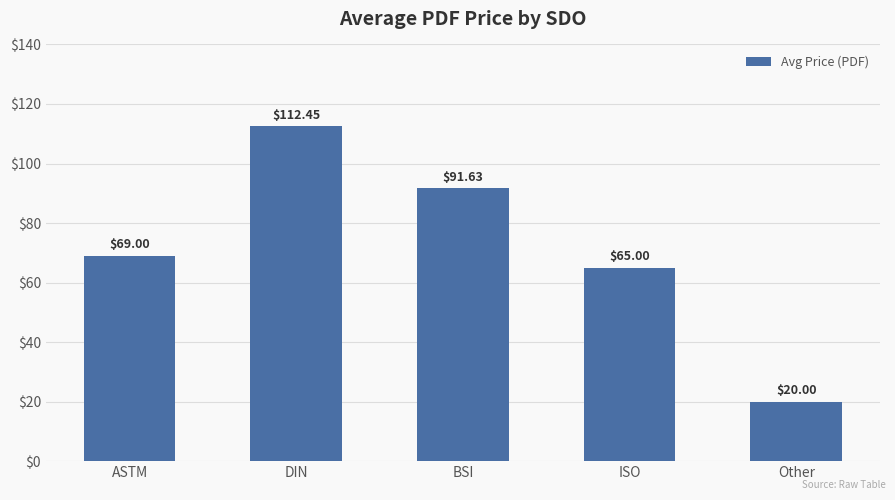

How many categories are shown in the chart?

5